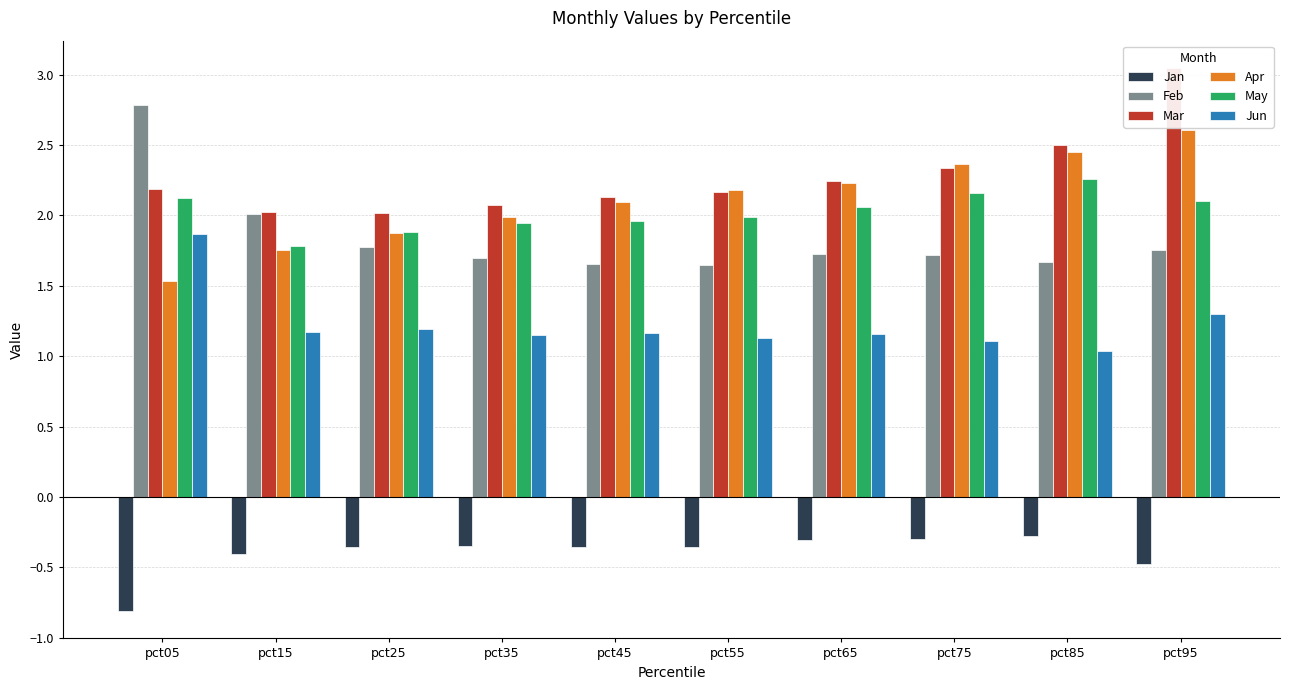

Rank the categories by Feb value from highest to lowest.

pct05, pct15, pct25, pct95, pct65, pct75, pct35, pct85, pct45, pct55